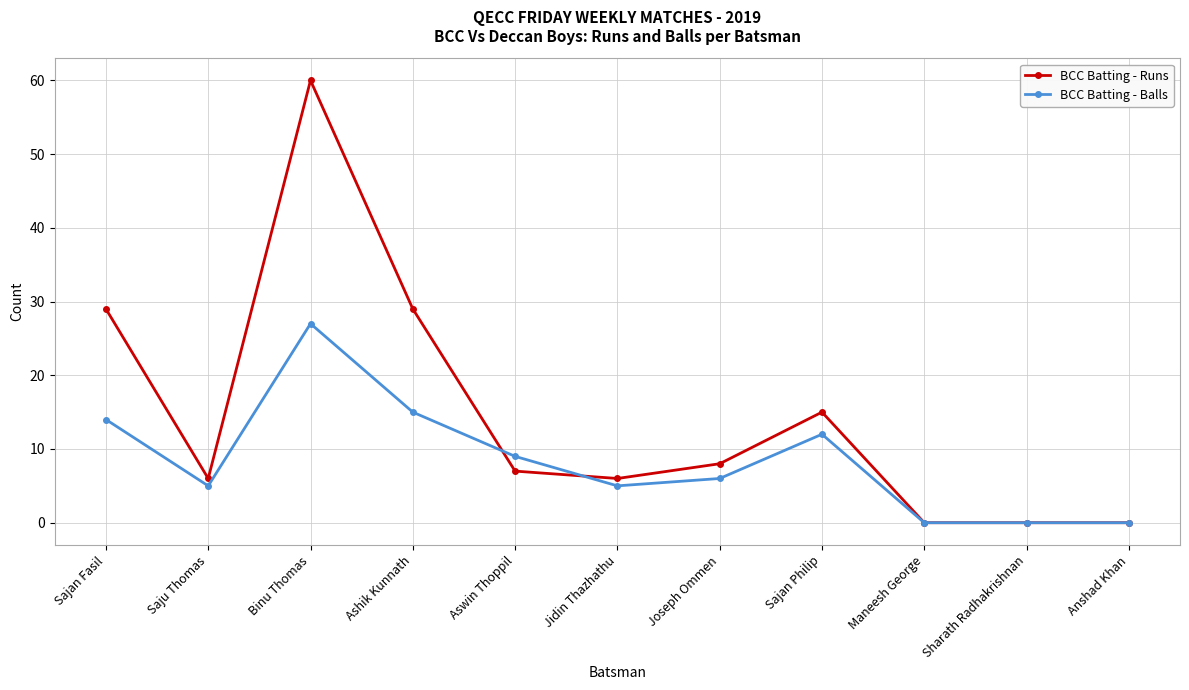

At which label does BCC Batting - Balls reach its peak?

Binu Thomas